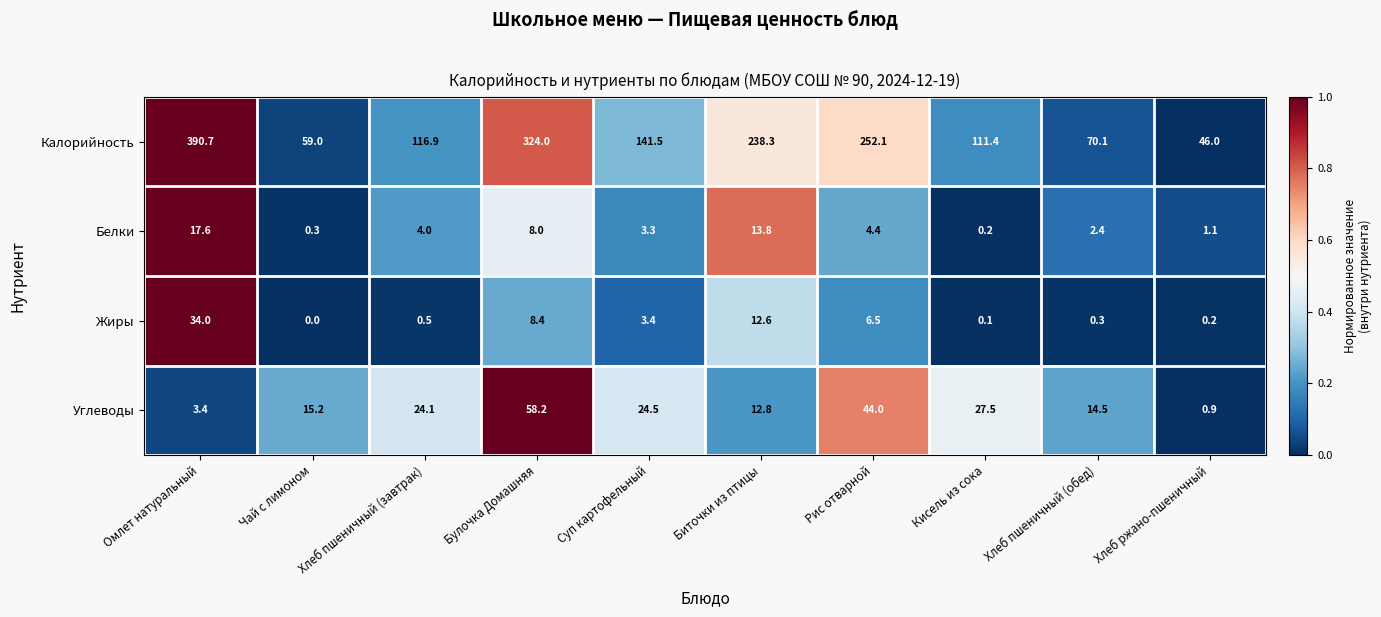

At which label does Углеводы first exceed 24?

Хлеб пшеничный (завтрак)